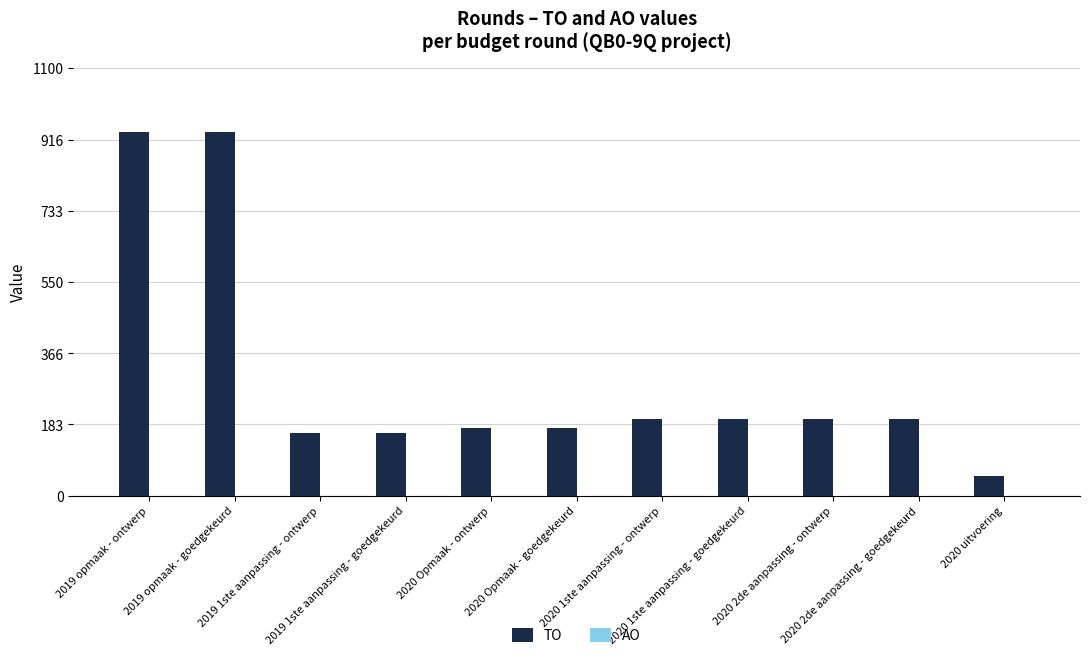

What is the difference between the maximum and minimum values?

887